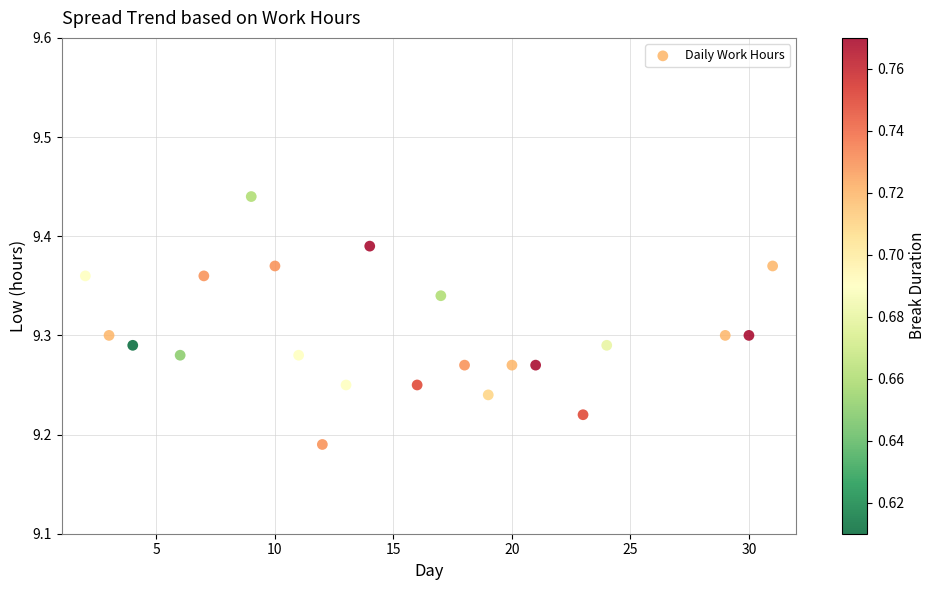

What is the range of X values (max minus min)?

29.0